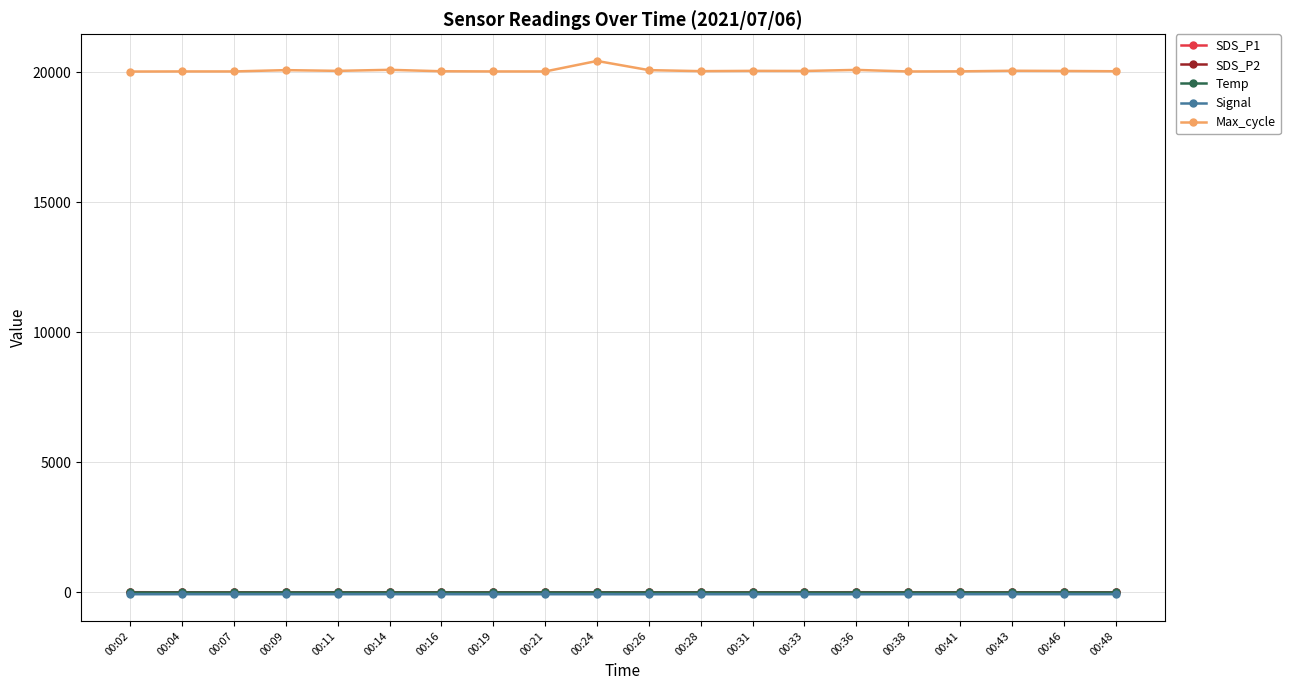

What are all the series names shown in the legend?

SDS_P1, SDS_P2, Temp, Signal, Max_cycle